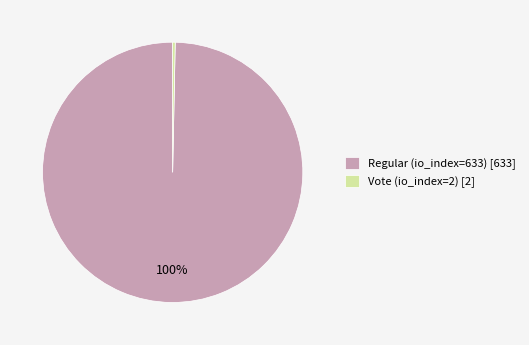

The Vote (io_index=2) slice represents 12% of the pie. True or false?

False